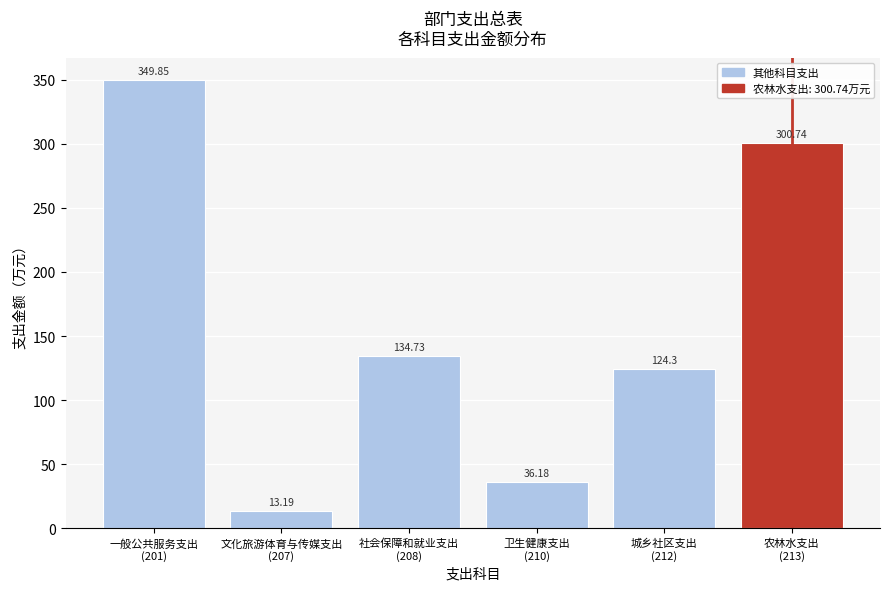

What is the average value?

159.8